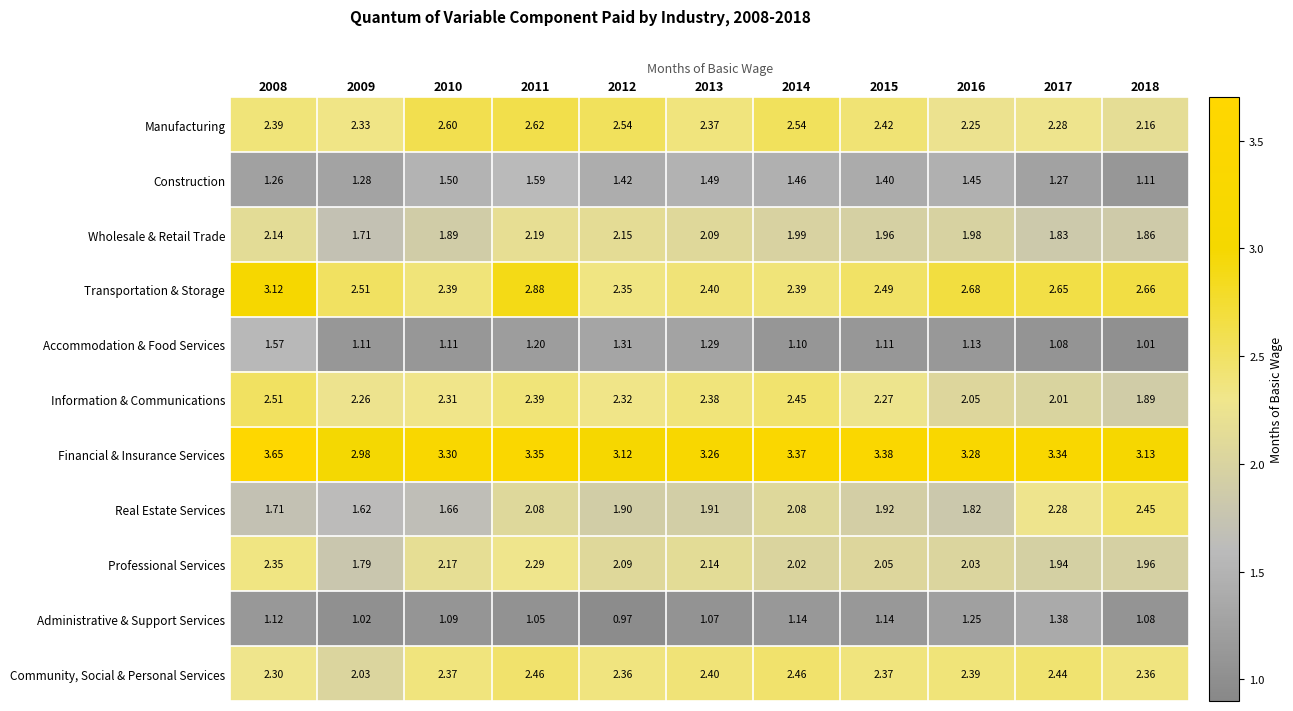

Rank the series at 2010 from lowest to highest value.

Administrative & Support Services, Accommodation & Food Services, Construction, Real Estate Services, Wholesale & Retail Trade, Professional Services, Information & Communications, Community, Social & Personal Services, Transportation & Storage, Manufacturing, Financial & Insurance Services